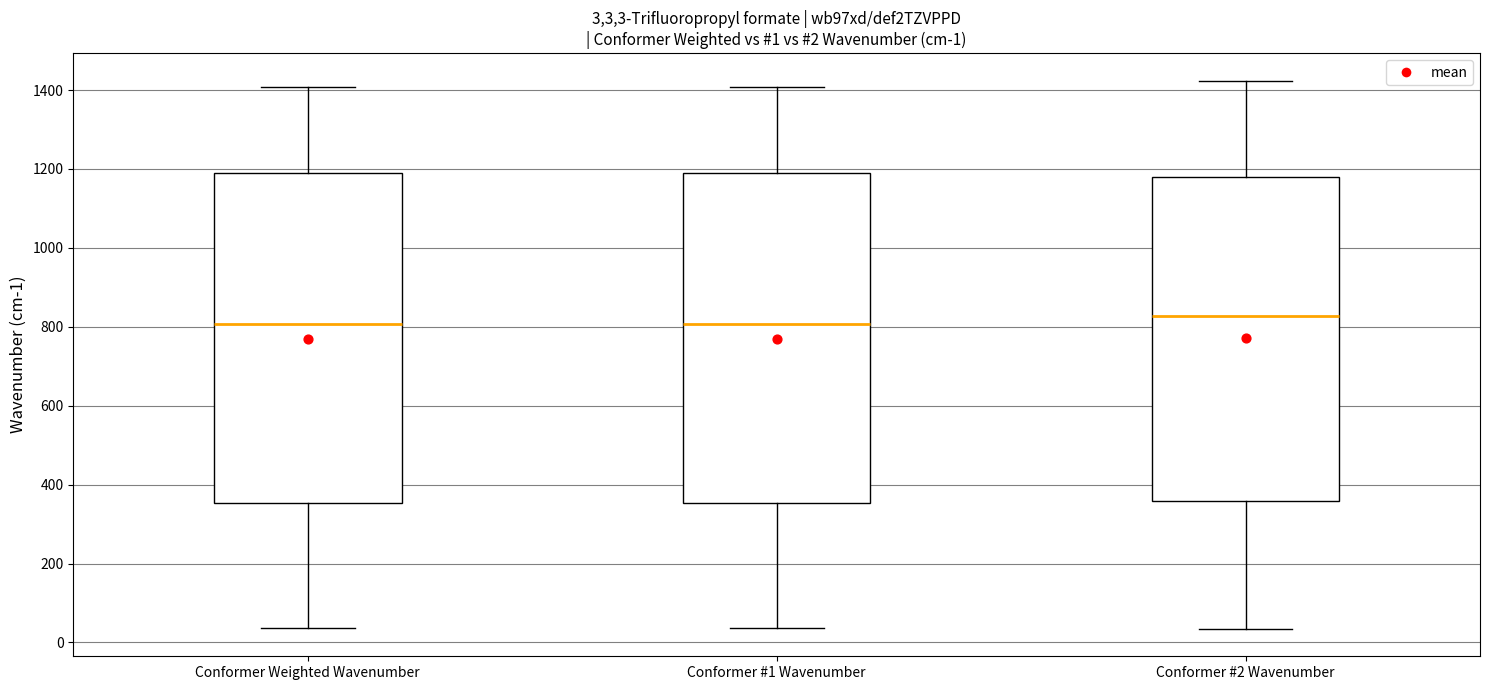

Which box's median line is the highest?

Conformer #2 Wavenumber